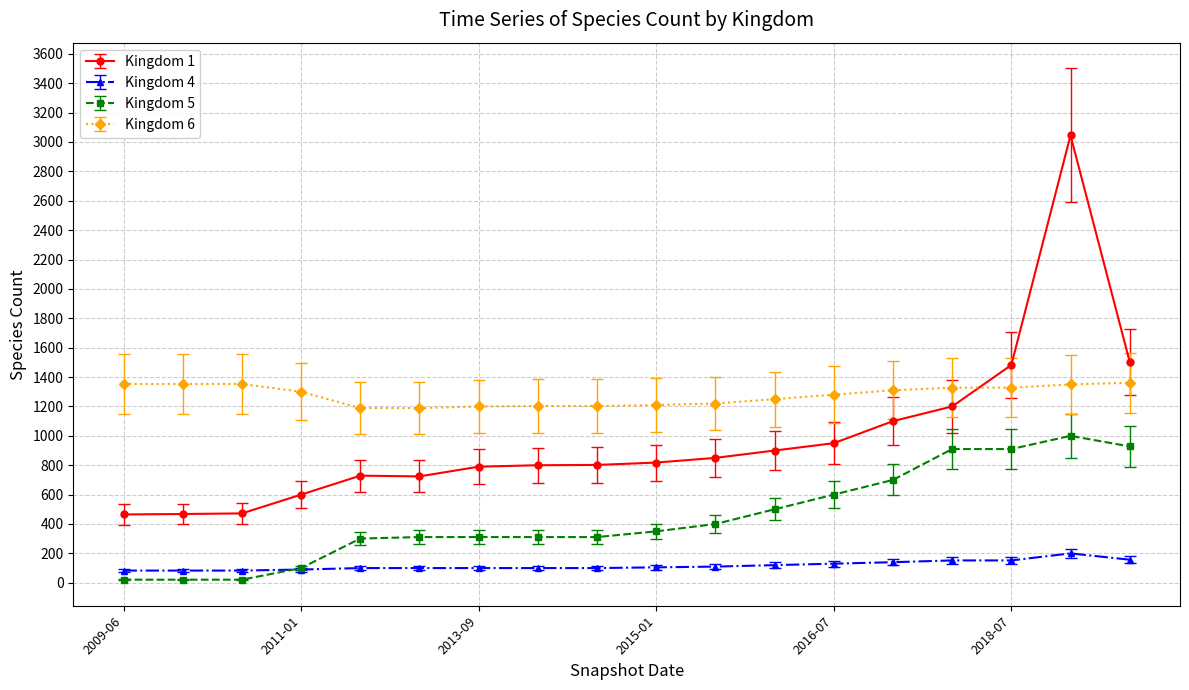

List the series in order of their peak value, highest first.

Kingdom 1, Kingdom 6, Kingdom 5, Kingdom 4